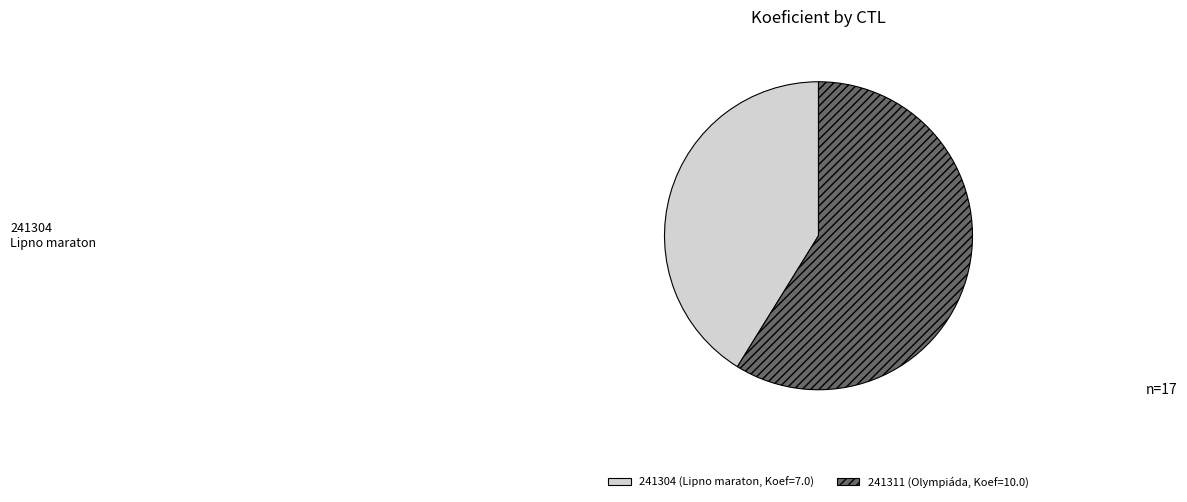

Rank the categories by value from lowest to highest.

241304, 241311